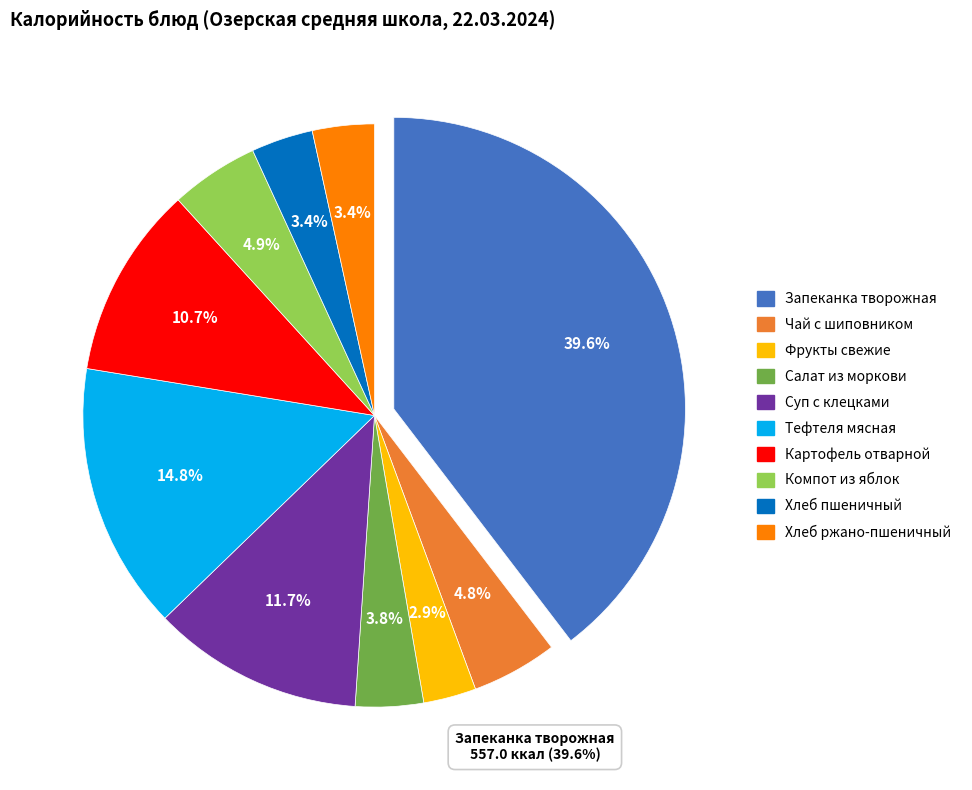

To the nearest percent, what is the difference between the Фрукты свежие and Суп с клецками slice percentages?

9%